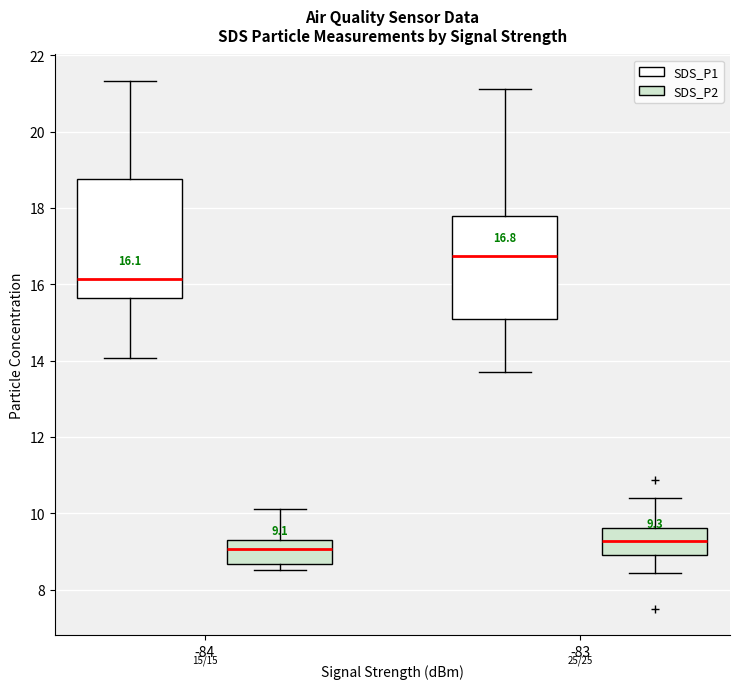

Which box has the highest median line?

-83 (SDS_P1)